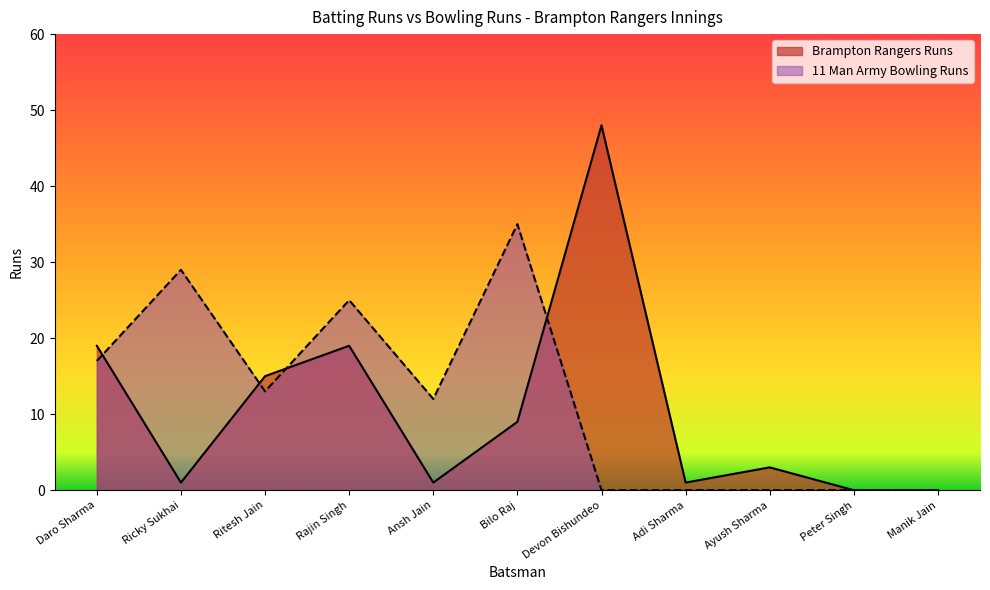

The 11 Man Army Bowling Runs series shows 17 at Daro Sharma. True or false?

True